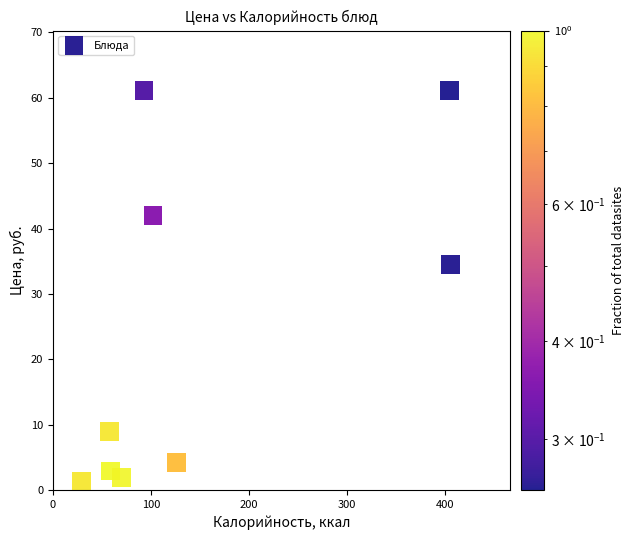

What Y value in the scatter plot is closest to 31?

34.5